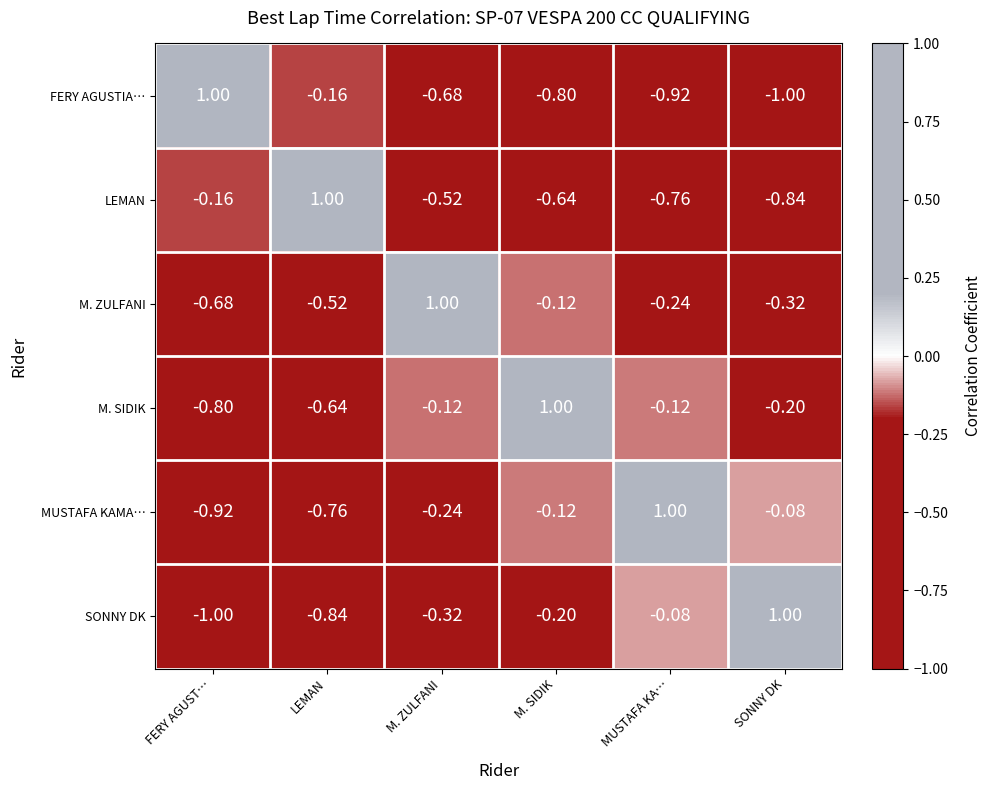

Is the value of LEMAN at SONNY DK greater than the value of MUSTAFA KAMA… at MUSTAFA KA…?

No